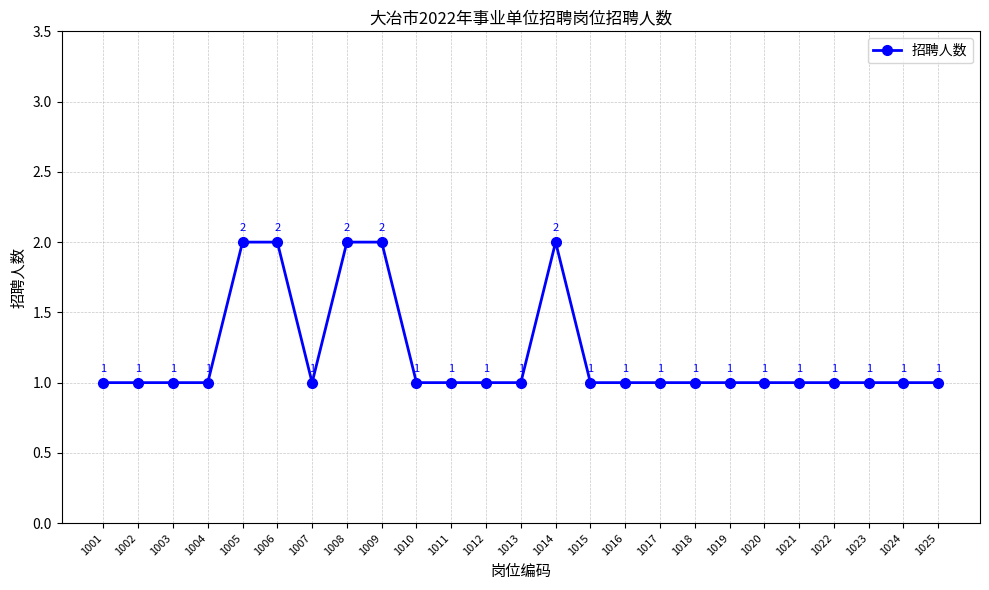

What is the approximate value at 1007?

1